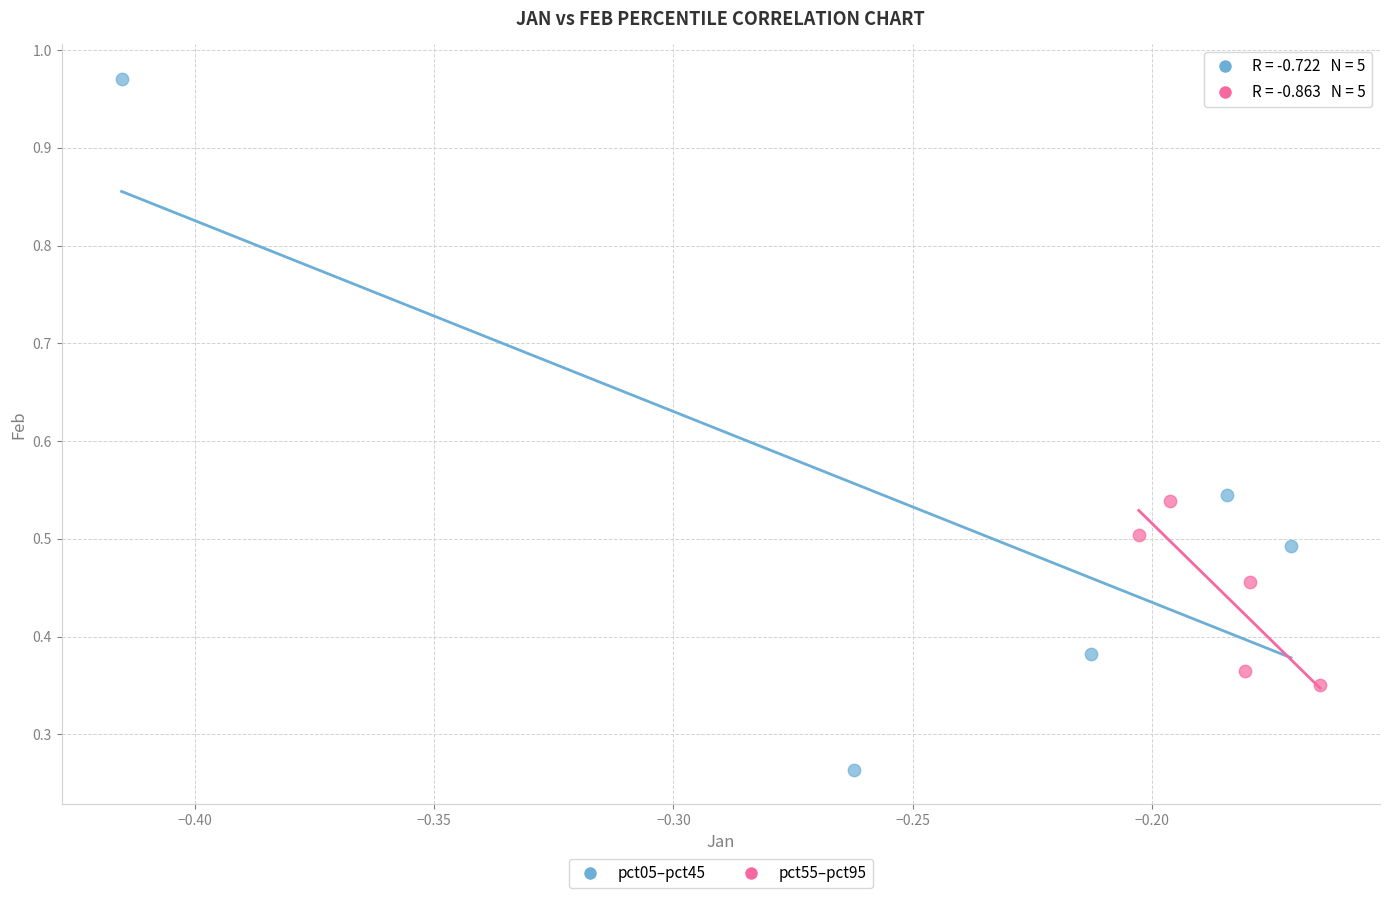

Which series contains the highest Y value?

pct05–pct45